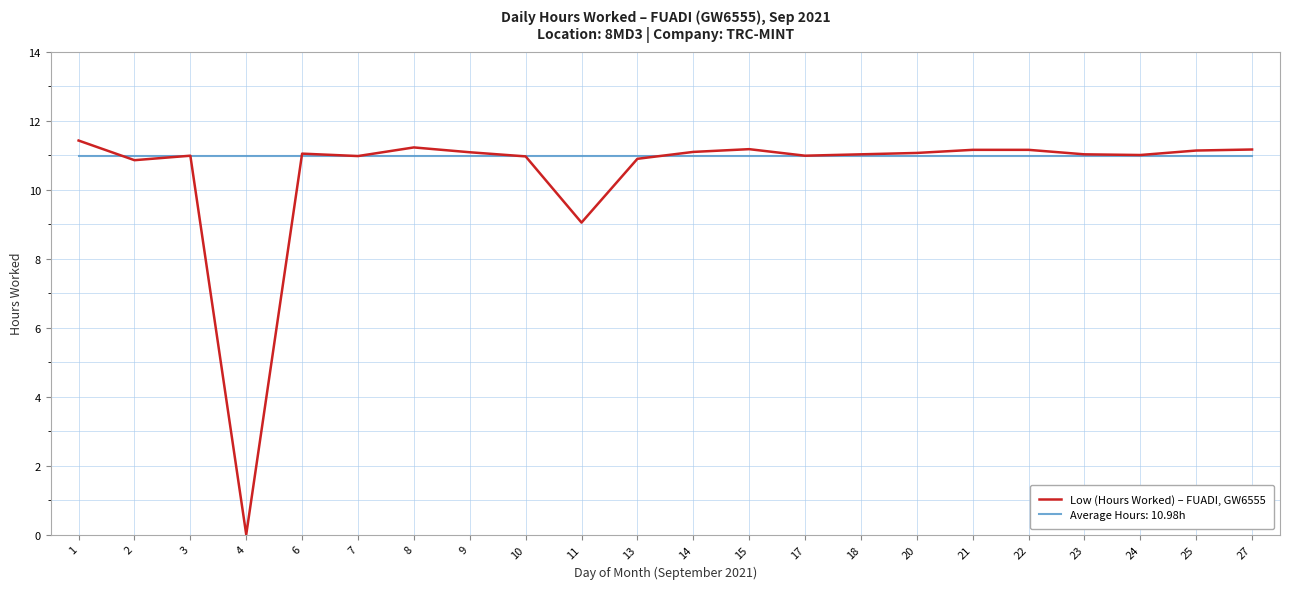

Is it true that Low (Hours Worked) – FUADI, GW6555 equals 3.6 at 3?

False